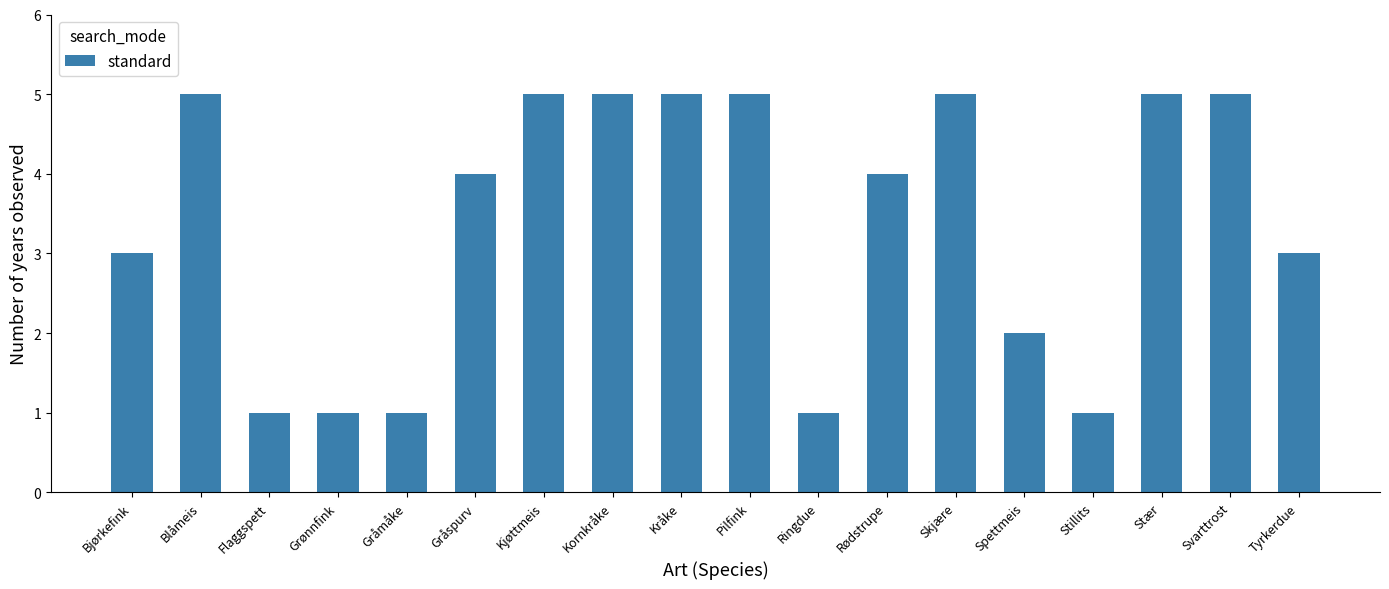

What is the label of the 3rd bar from the left?

Flaggspett